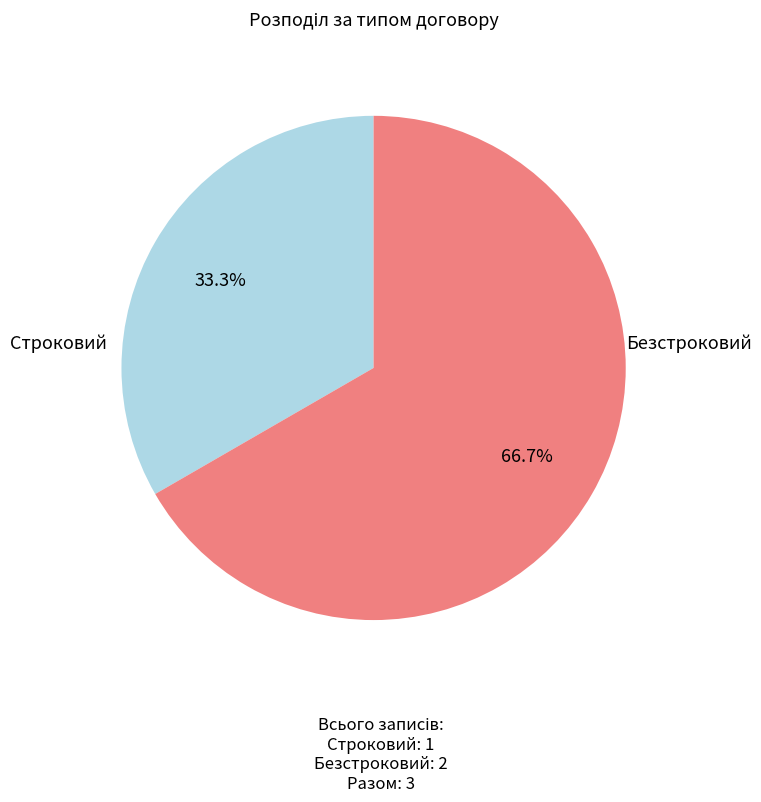

Is there any slice that represents more than half of the pie?

Yes